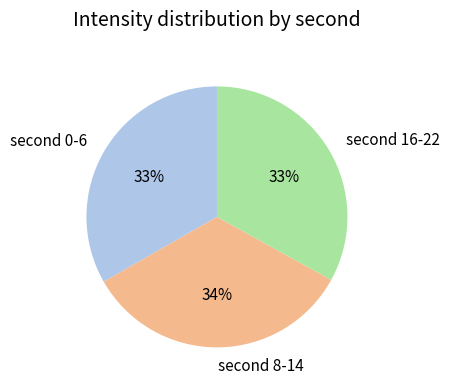

Does any single category account for the majority?

No